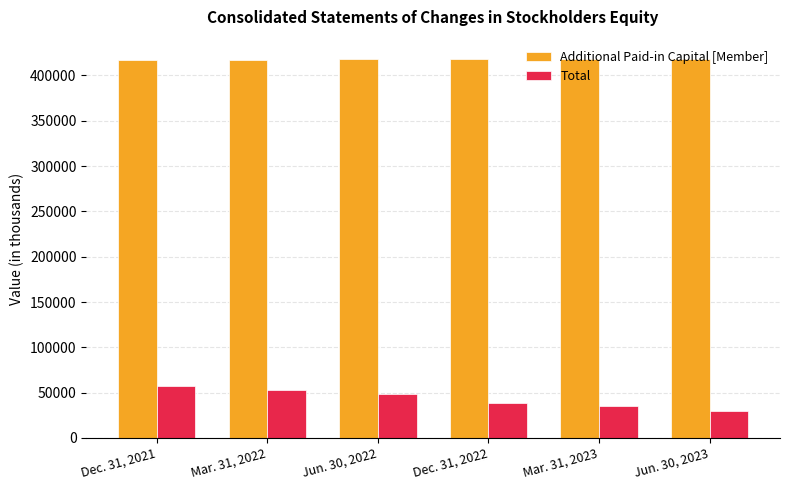

What are all the series names shown in the legend?

Additional Paid-in Capital [Member], Total